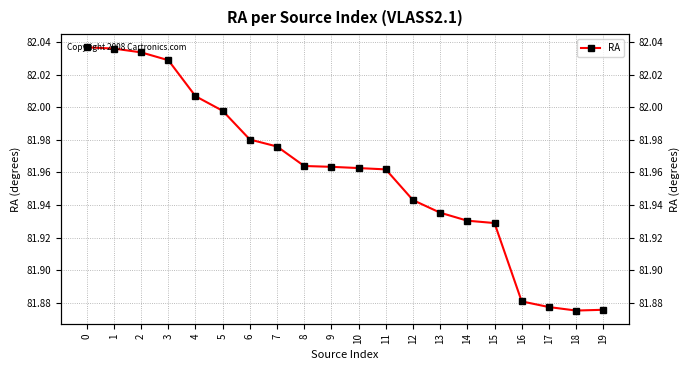

True or false: there are more than 0 points higher than both neighbors.

False